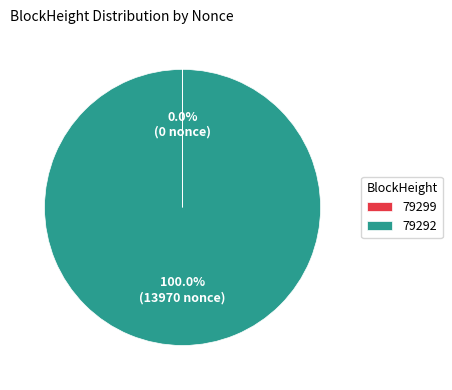

What is the largest slice in the pie chart?

79292